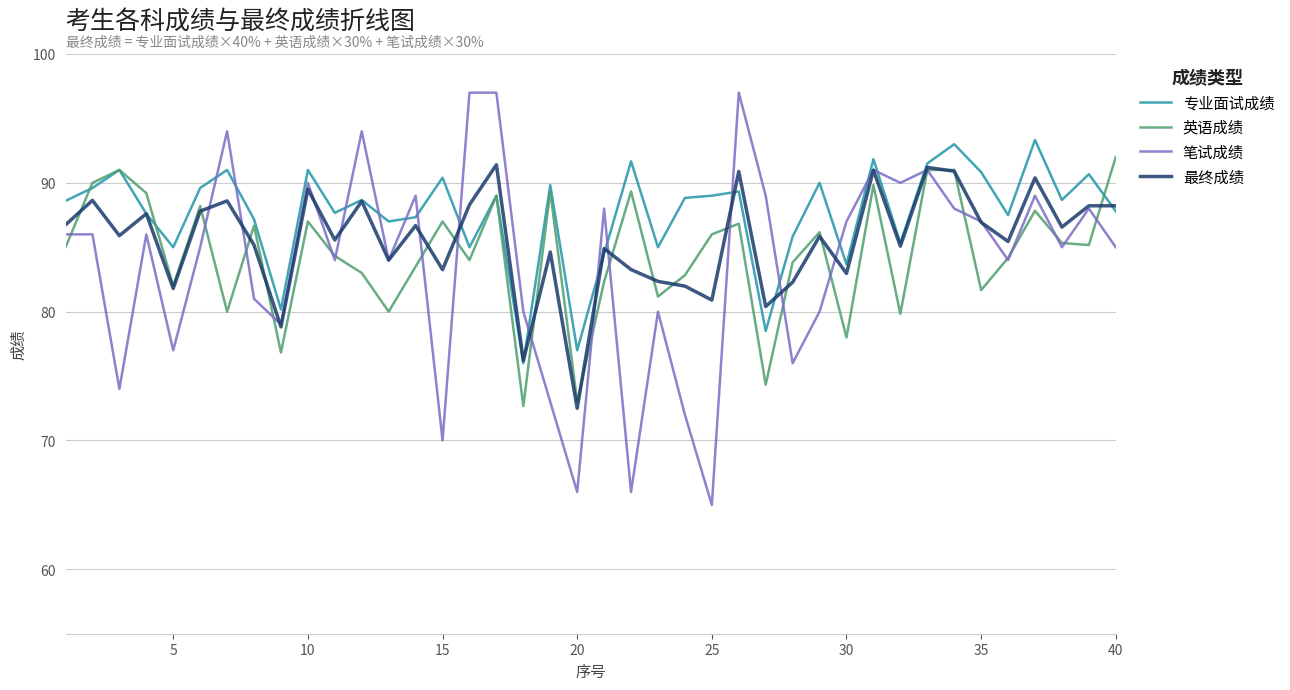

Does the chart have visible grid lines?

Yes